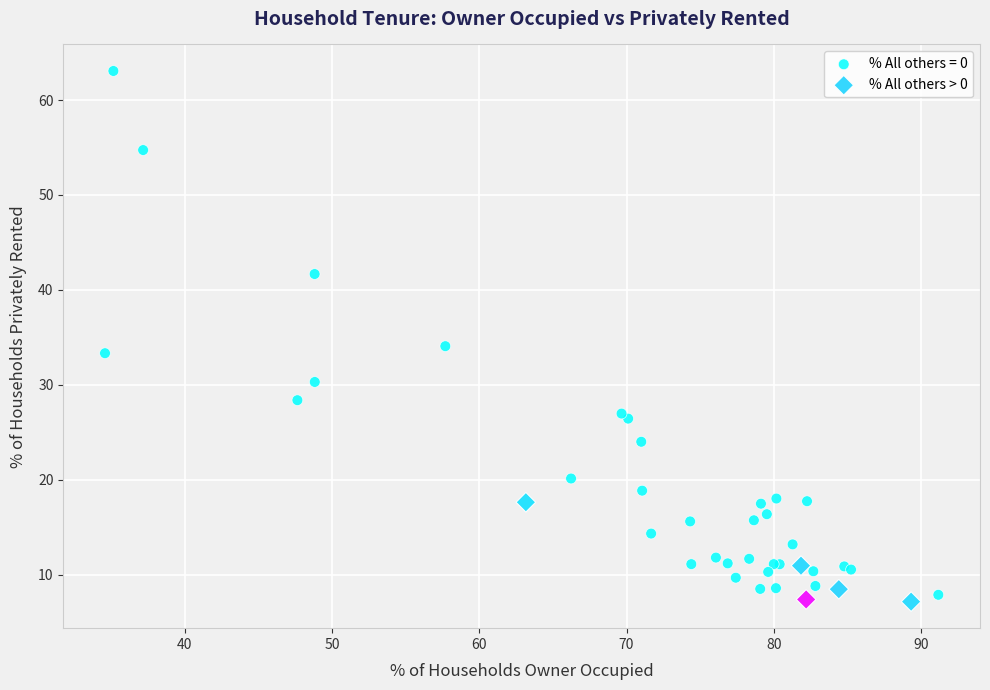

Which series has the widest spread of Y values?

% All others = 0